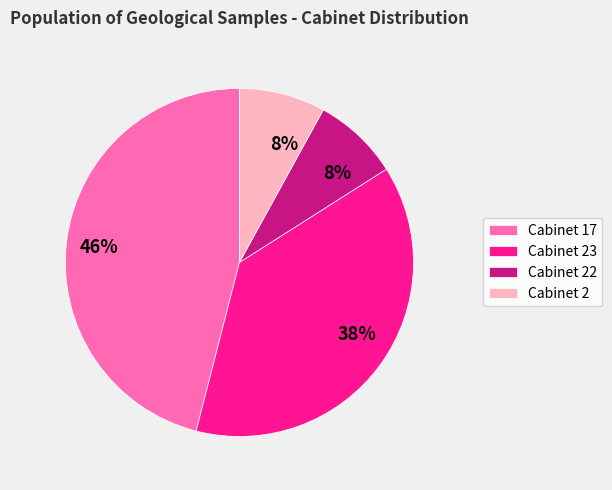

To the nearest percent, what is the average slice percentage?

25%